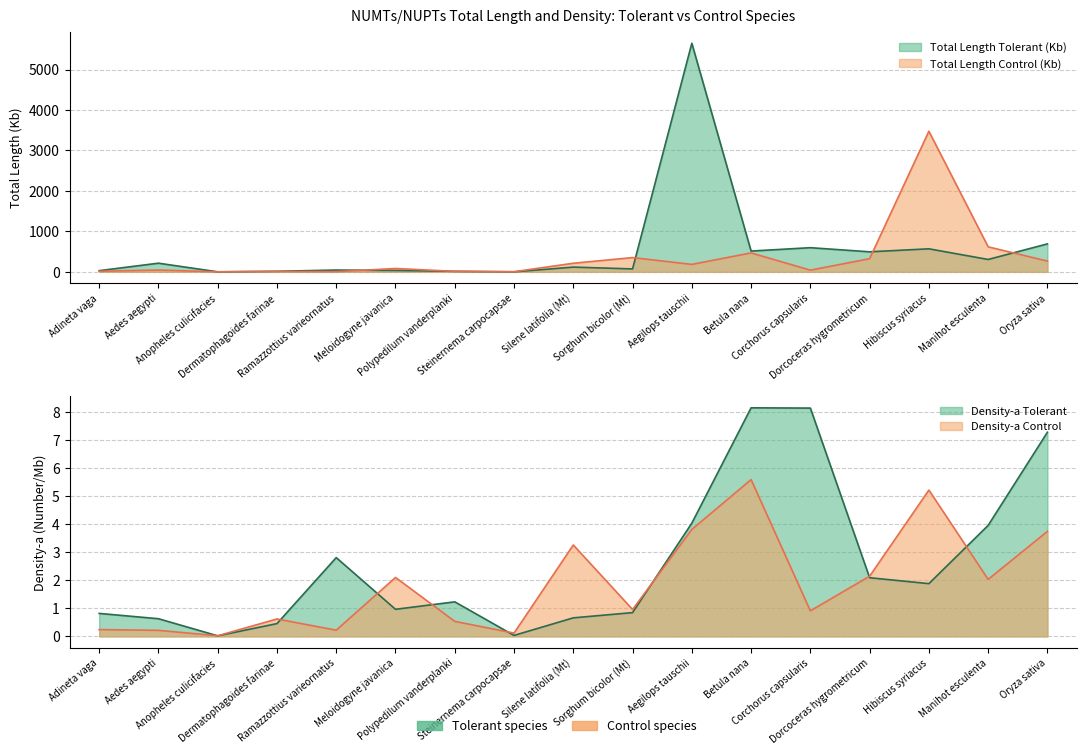

How many data points does each series have?

17